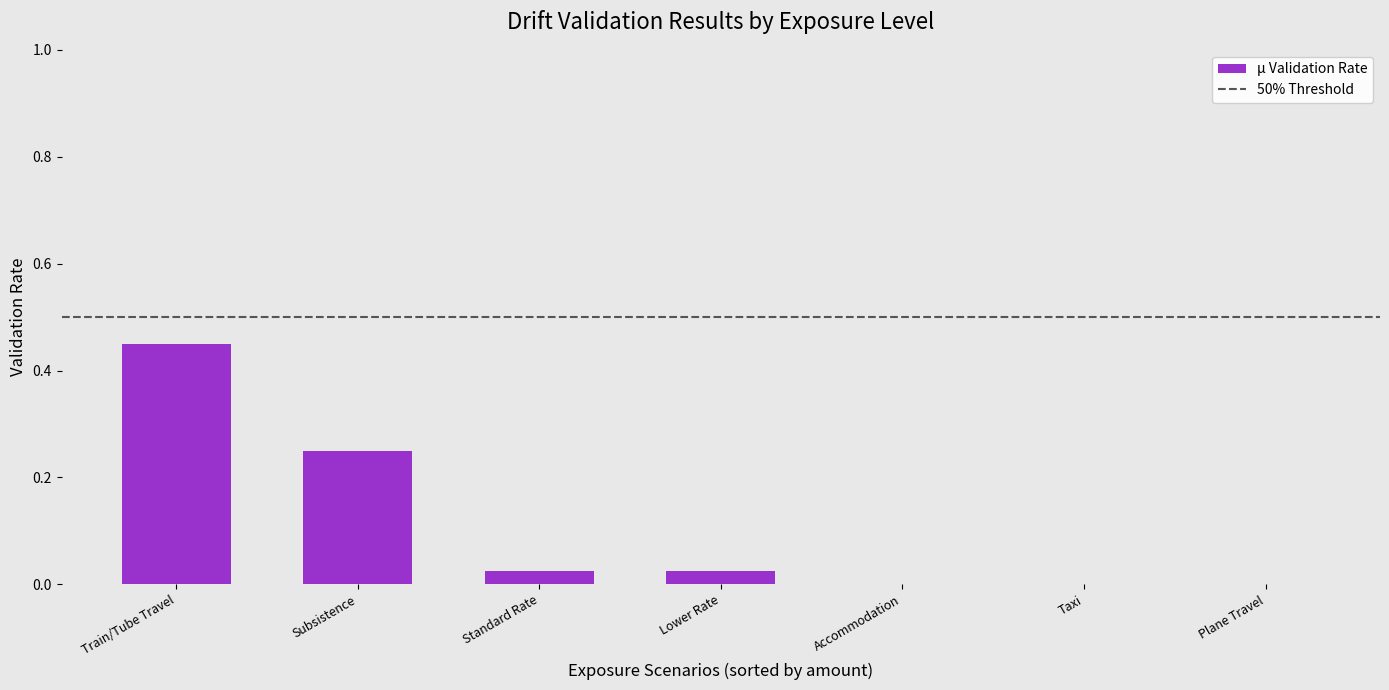

Which has a higher value, Lower Rate or Subsistence?

Subsistence